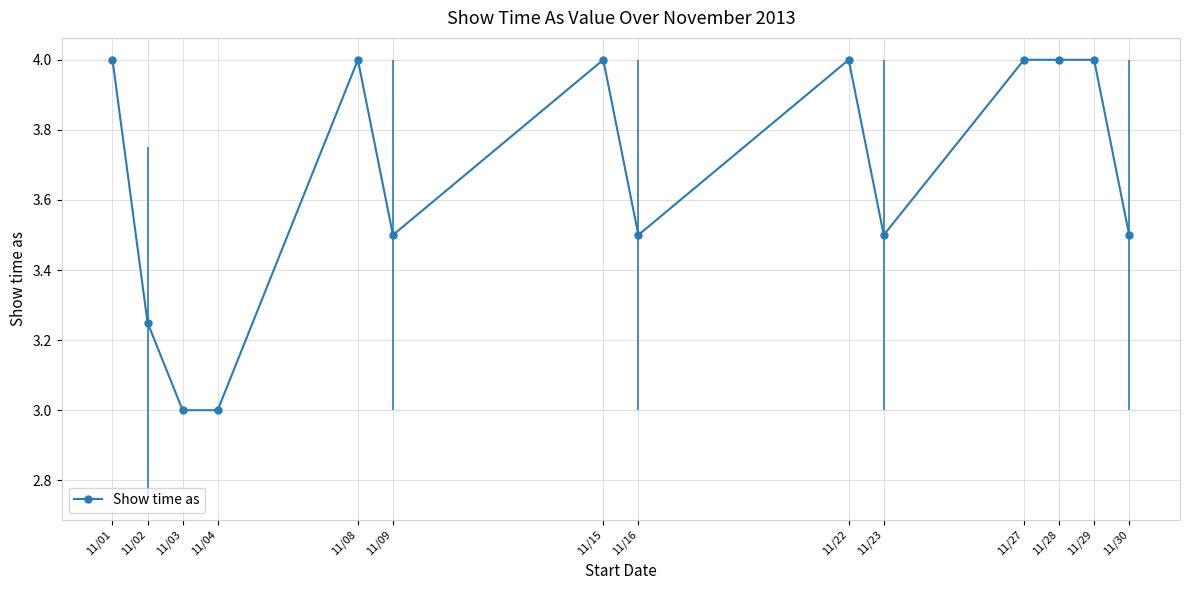

Where is the first local maximum?

11/08